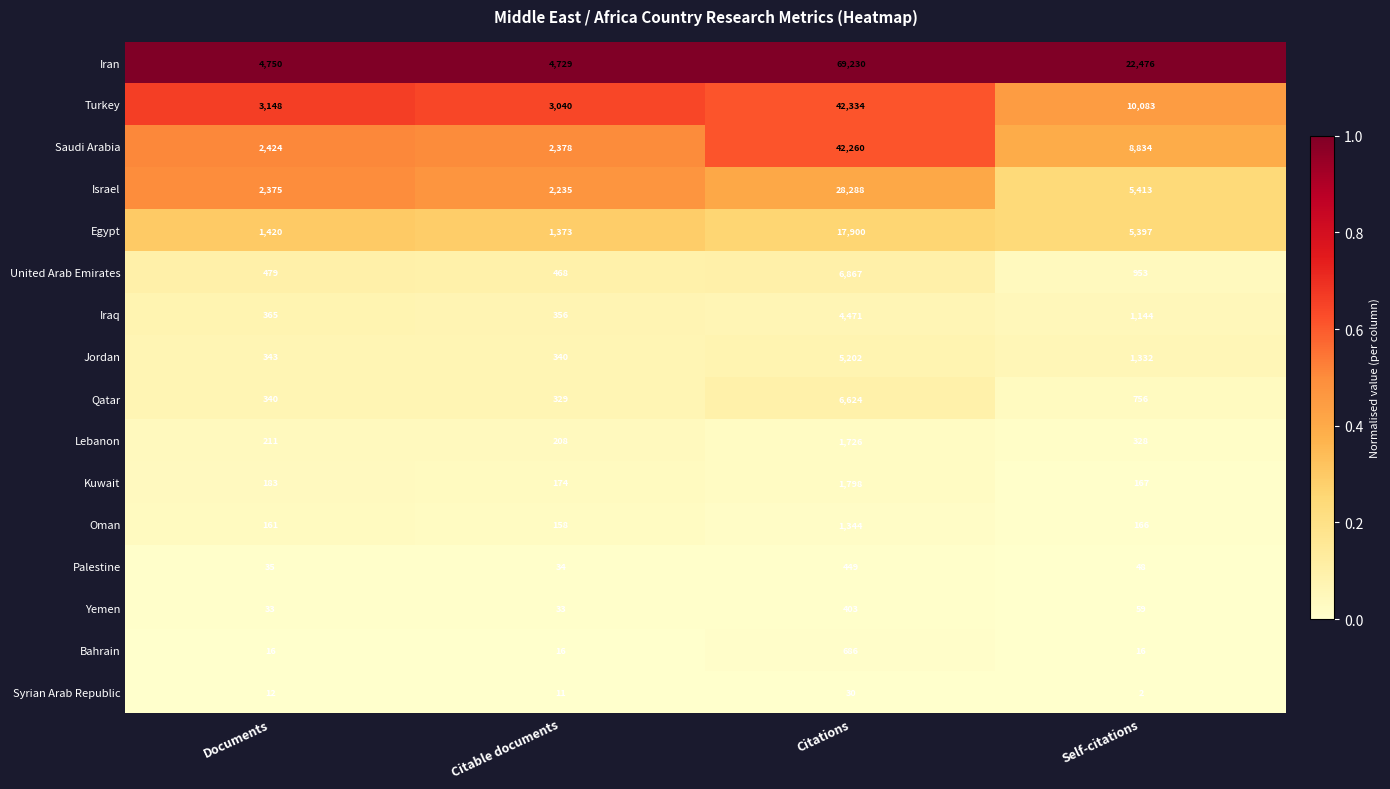

List the series in order of their peak value, highest first.

Iran, Turkey, Saudi Arabia, Israel, Egypt, United Arab Emirates, Qatar, Jordan, Iraq, Kuwait, Lebanon, Oman, Bahrain, Palestine, Yemen, Syrian Arab Republic